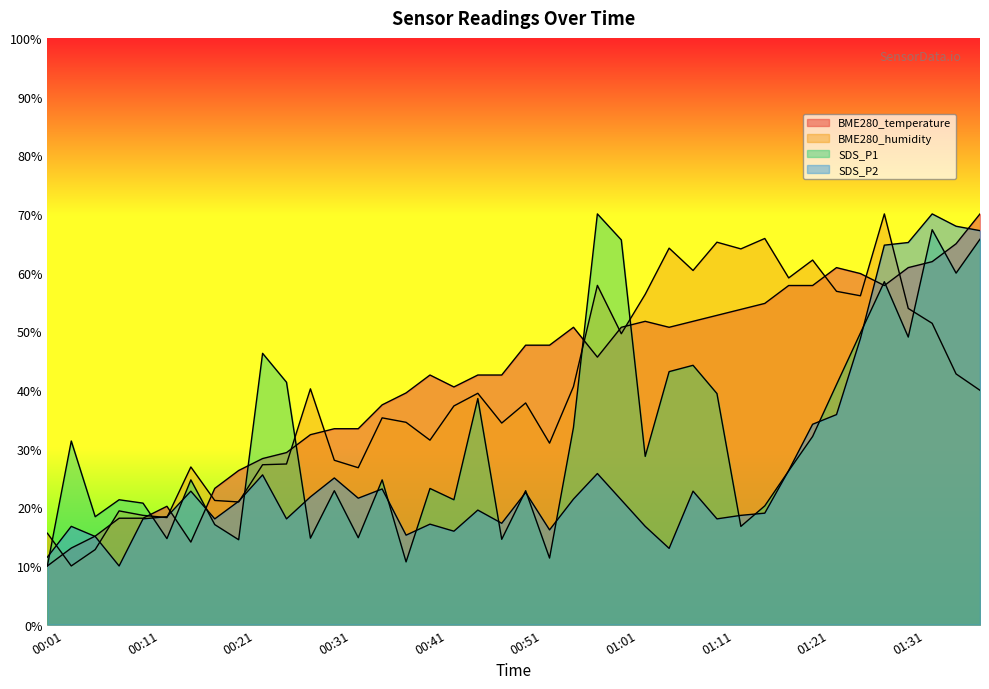

What is the smallest value displayed?

10.0